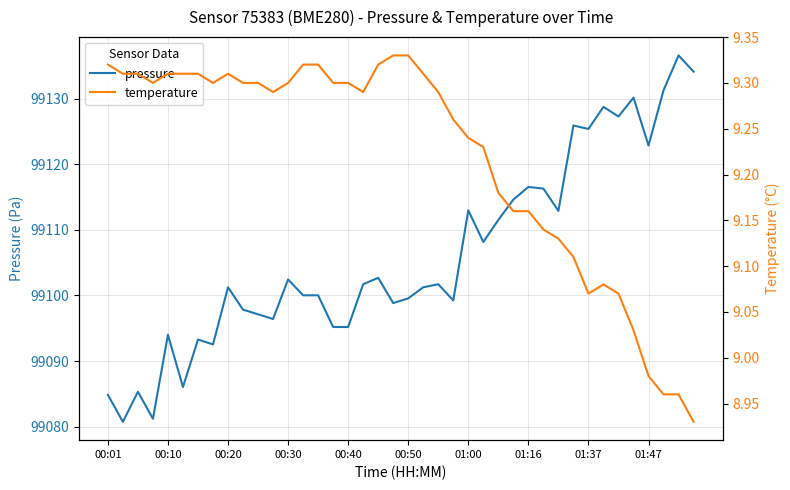

True or false: temperature has a value of 3.4 at 15.

False